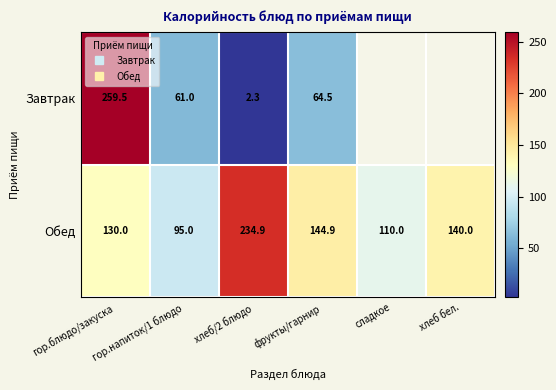

Which category has the highest value across all series?

гор.блюдо/закуска